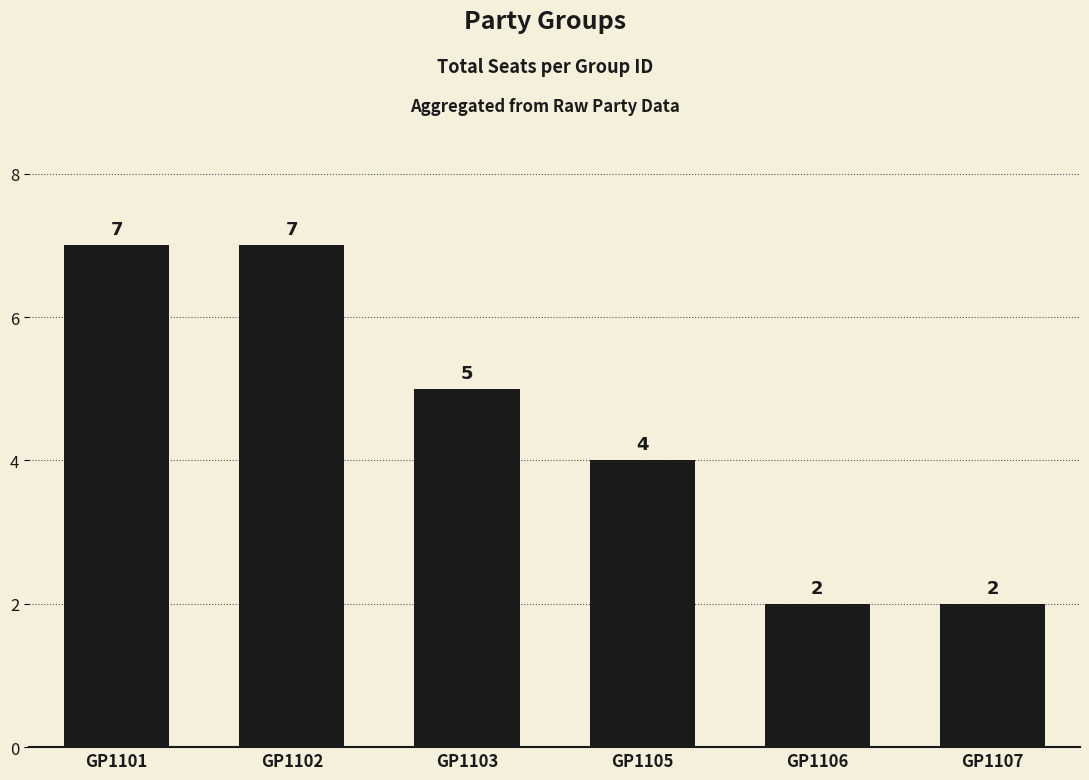

Reading right to left, what are all the values shown in this chart?

GP1107=2	GP1106=2	GP1105=4	GP1103=5	GP1102=7	GP1101=7